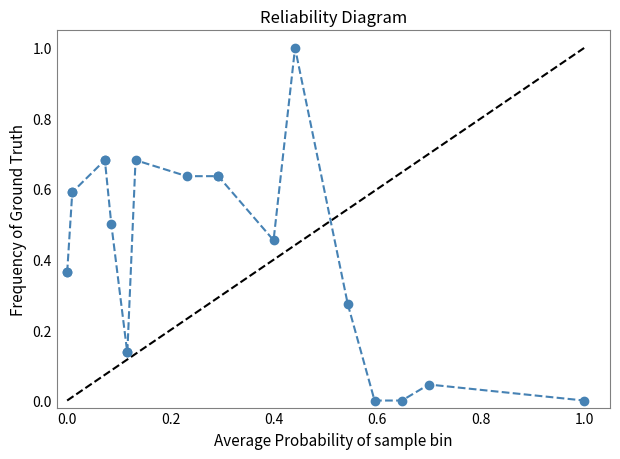

What is the difference between the maximum and minimum values?

1.0